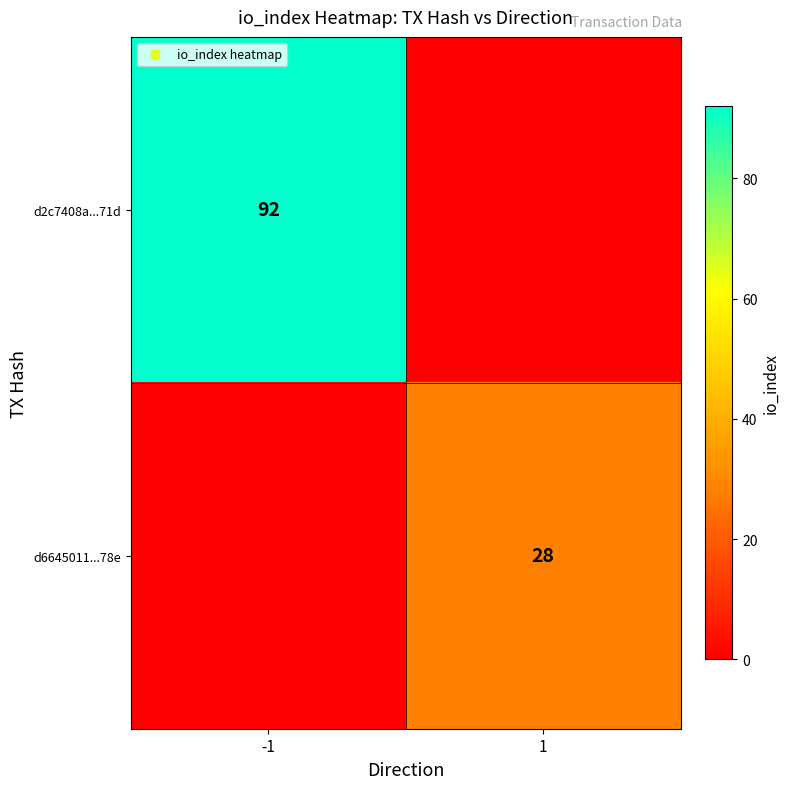

Is the value of d2c7408a...71d at -1 greater than the value of d6645011...78e at -1?

Yes